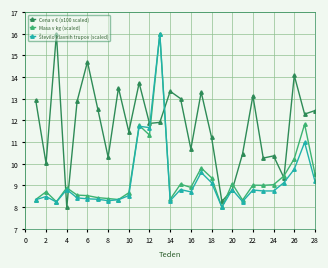

What is the sum of all Cena v € (x100 scaled) values?

330.9